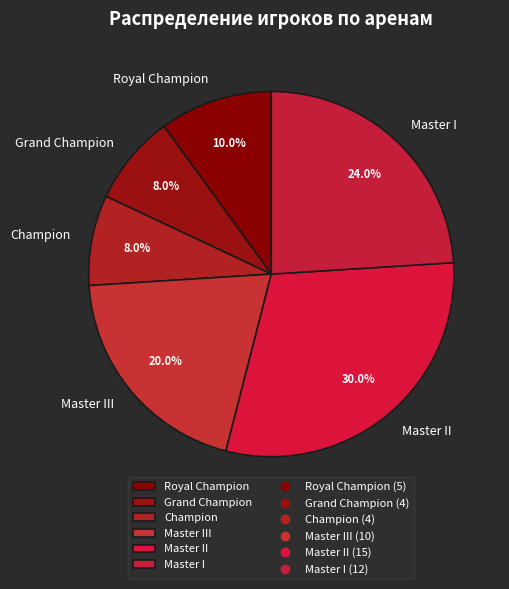

Which has a higher value, Royal Champion or Grand Champion?

Royal Champion